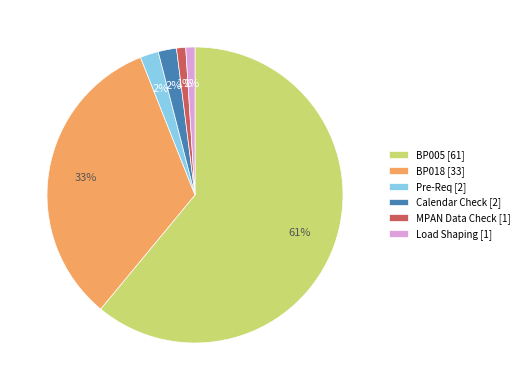

To the nearest percent, what is the difference between the MPAN Data Check [1] and BP018 [33] slice percentages?

32%